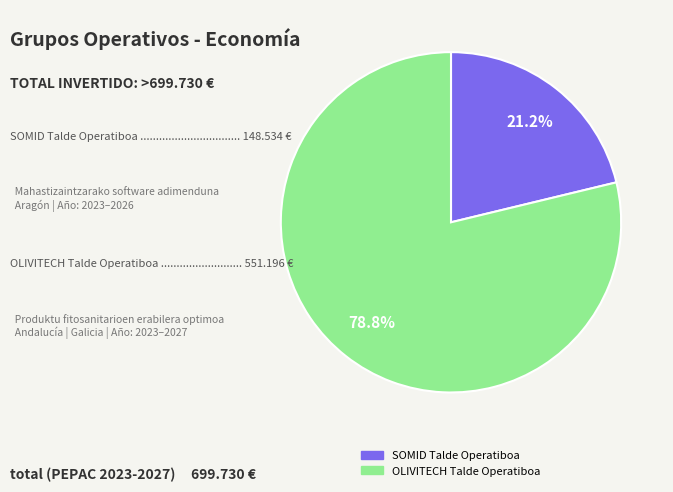

Rank the categories by value from highest to lowest.

OLIVITECH Talde Operatiboa, SOMID Talde Operatiboa